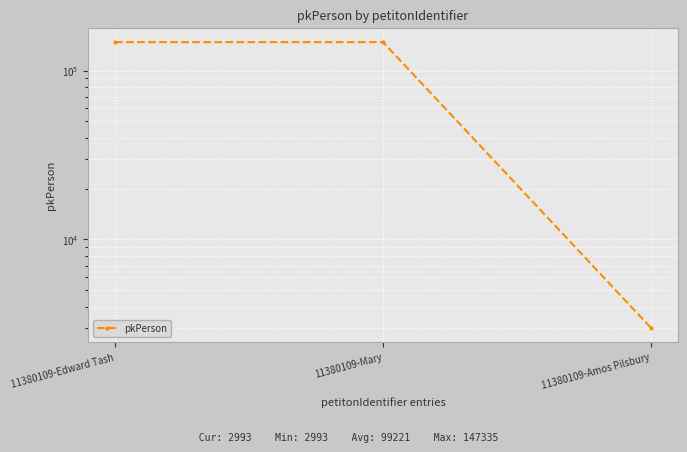

What is the difference between the values at 11380109-Edward Tash and 11380109-Amos Pilsbury?

144341